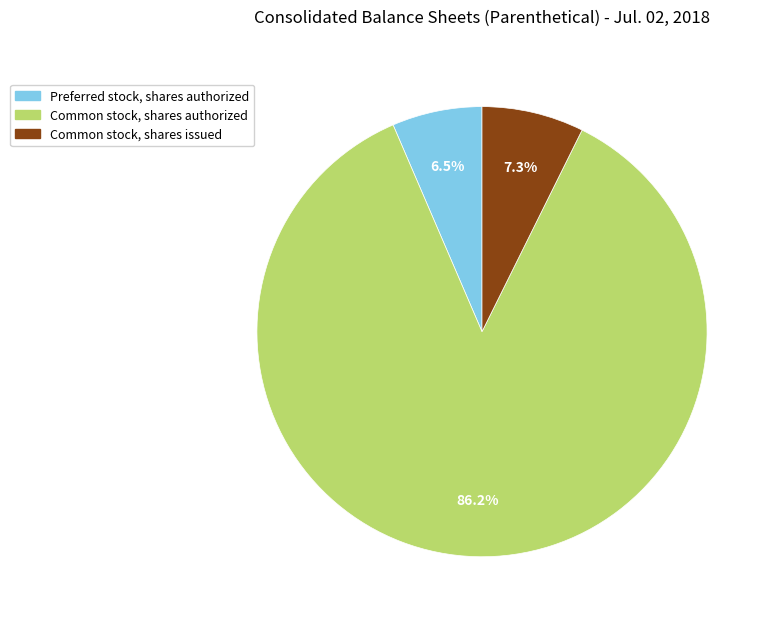

Is there a majority slice in this chart?

Yes